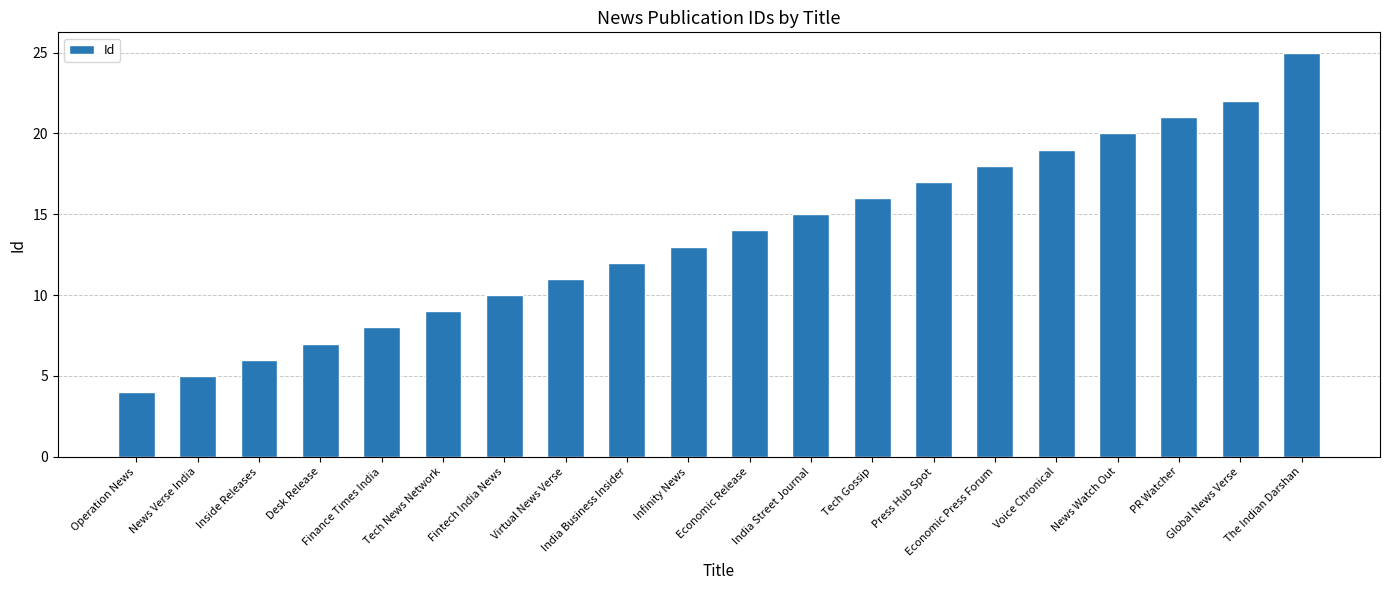

What is the label of the 1st bar from the left?

Operation News